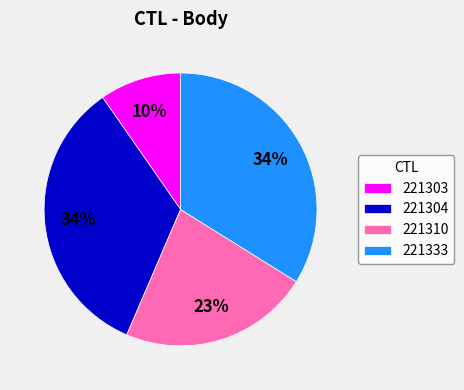

The 221333 slice represents 34% of the pie. True or false?

True